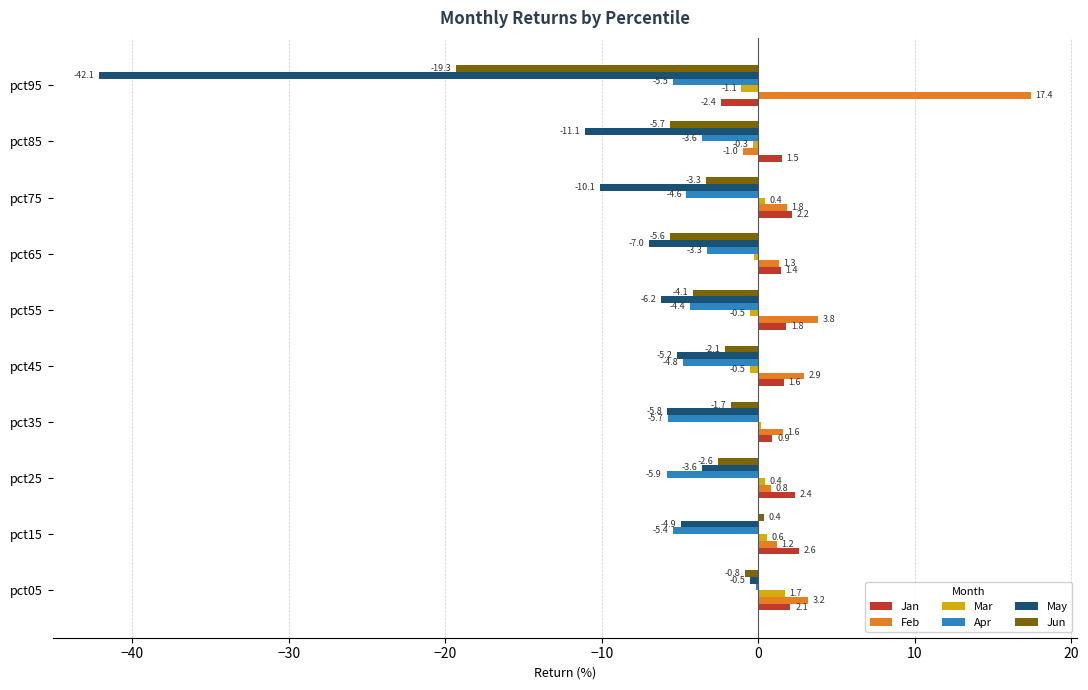

How many positive values does the Jan series have?

9